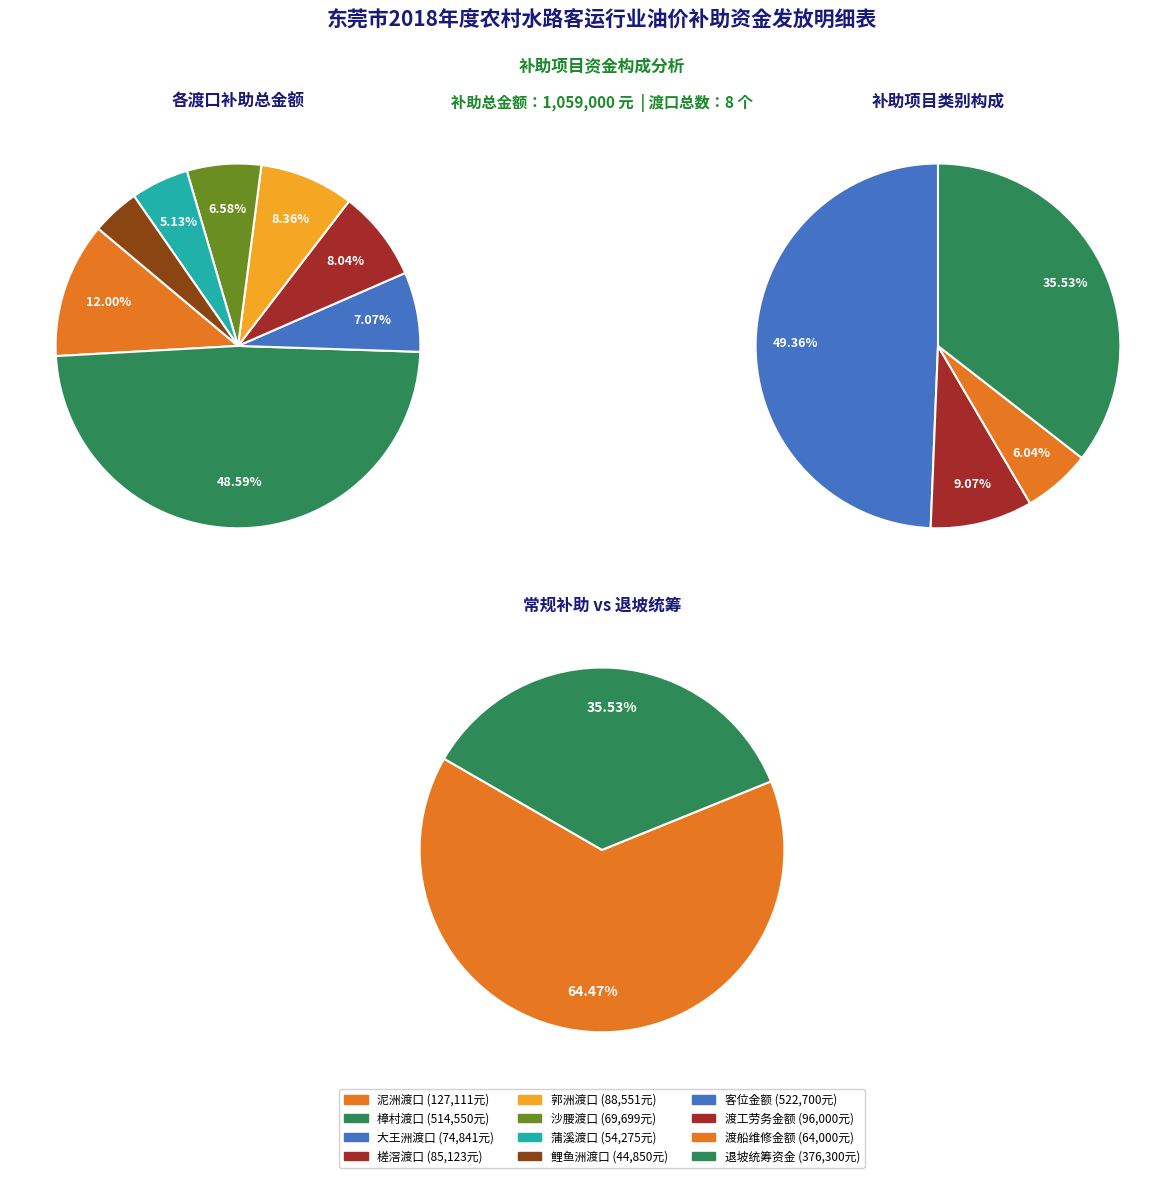

Is there any slice that represents more than half of the pie?

No